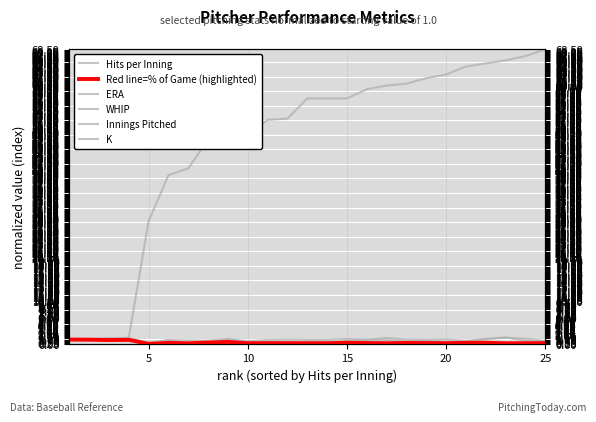

What is the difference between the maximum and minimum values in the Hits per Inning series?

67.6